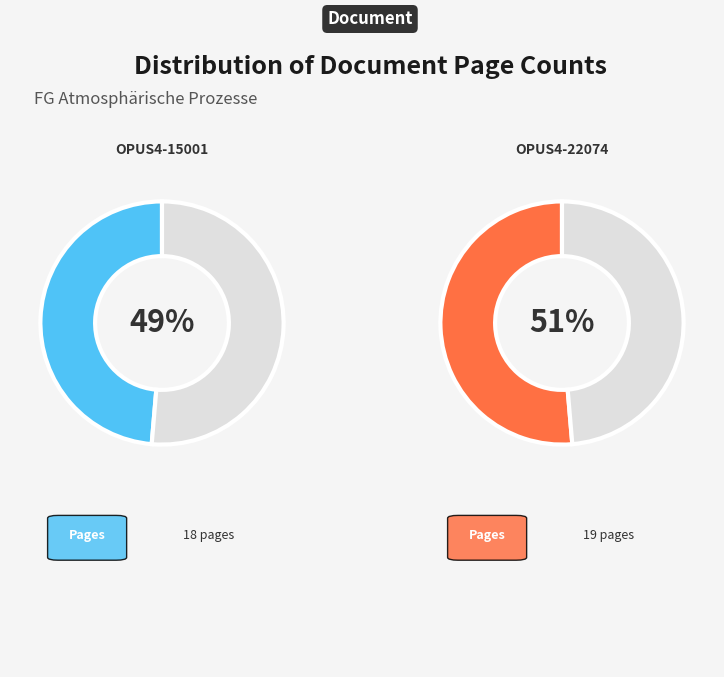

What is the change in value from OPUS4-15001 to OPUS4-22074?

+1